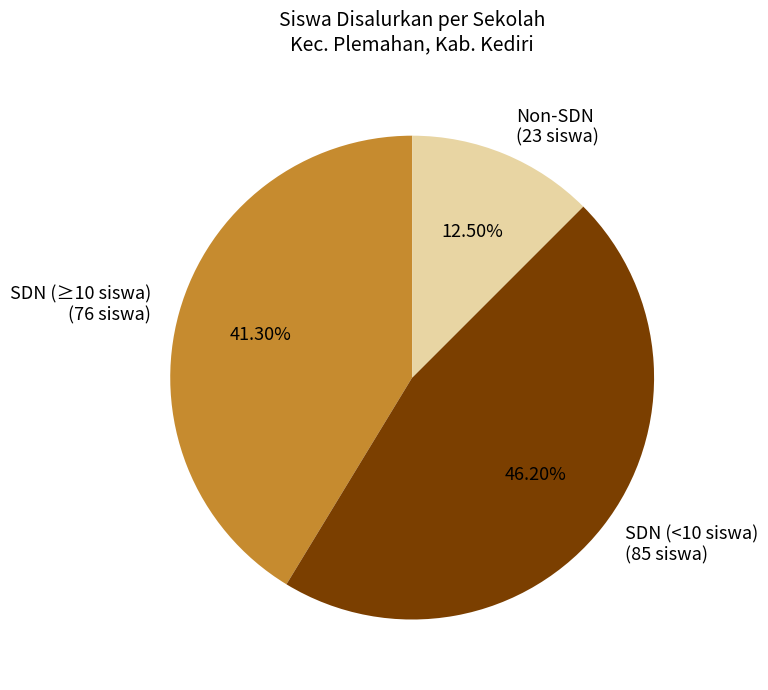

Does Non-SDN (23 siswa) account for over 50% of the chart?

No